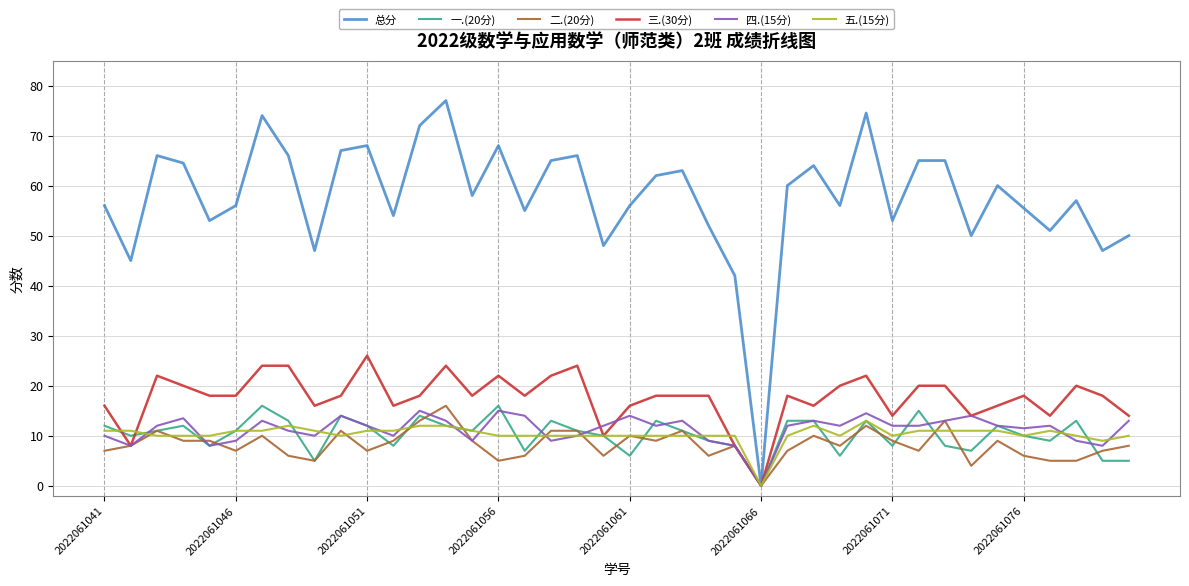

True or false: 一.(20分) and 五.(15分) cross at least once.

True